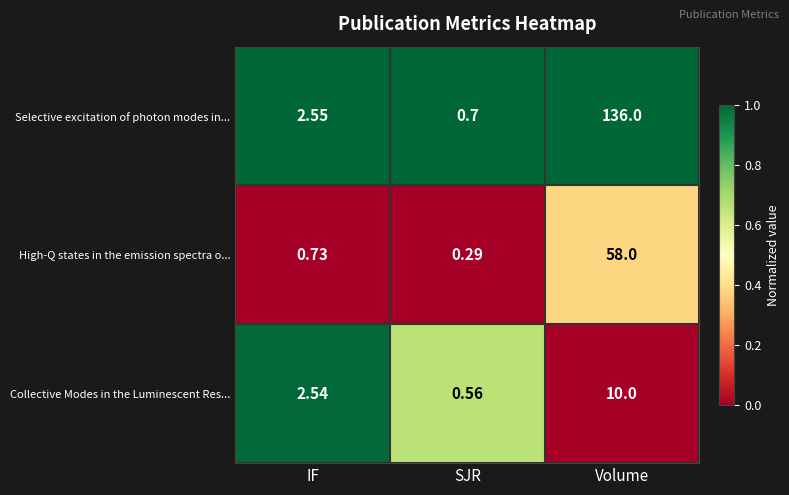

Which series changed the most between IF and Volume?

Selective excitation of photon modes in...